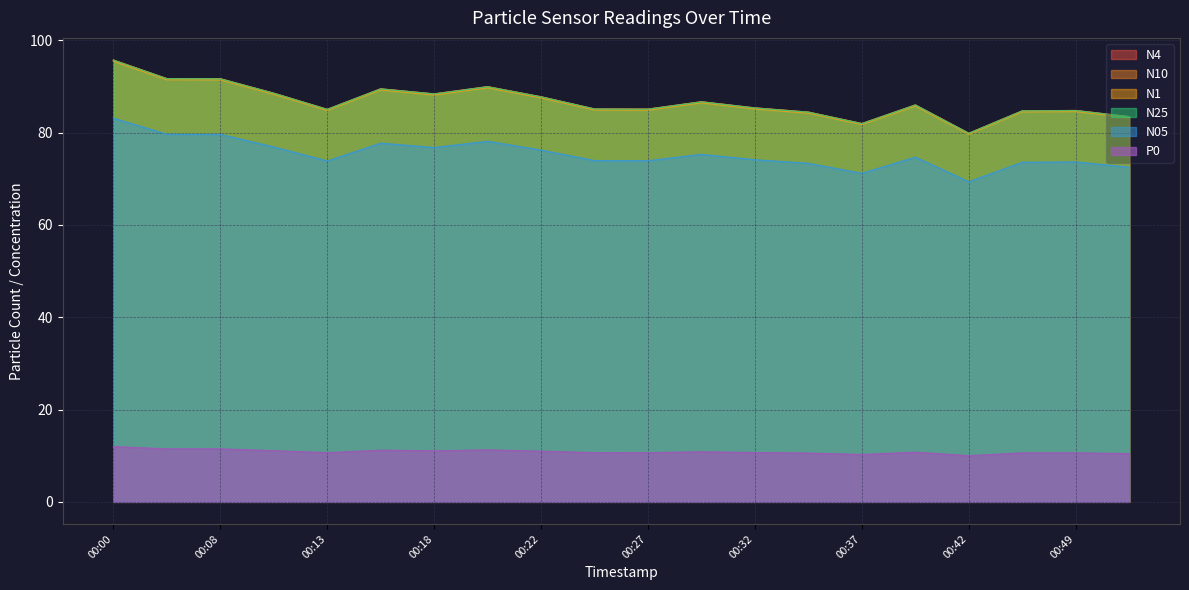

Reading left to right, list all the values displayed in this chart.

N4: 95.8	91.7	91.7	88.6	85.1	89.5	88.4	90.0	87.8	85.2	85.1	86.7	85.4	84.5	82.0	86.0	79.9	84.7	84.8	83.5
N10: 95.8	91.7	91.7	88.6	85.1	89.5	88.4	90.0	87.8	85.2	85.1	86.7	85.4	84.5	82.0	86.0	79.9	84.8	84.8	83.5
N1: 95.5	91.5	91.5	88.3	84.8	89.3	88.2	89.7	87.5	84.9	84.9	86.5	85.1	84.2	81.8	85.8	79.7	84.5	84.6	83.3
N25: 95.7	91.7	91.7	88.5	85.0	89.5	88.4	90.0	87.8	85.1	85.1	86.7	85.3	84.4	82.0	86.0	79.9	84.7	84.8	83.5
N05: 83.2	79.7	79.7	76.9	73.9	77.7	76.8	78.2	76.2	74.0	73.9	75.3	74.2	73.4	71.2	74.7	69.4	73.6	73.7	72.5
P0: 12.0	11.5	11.5	11.1	10.7	11.2	11.1	11.3	11.0	10.7	10.7	10.9	10.7	10.6	10.3	10.8	10.0	10.6	10.6	10.5